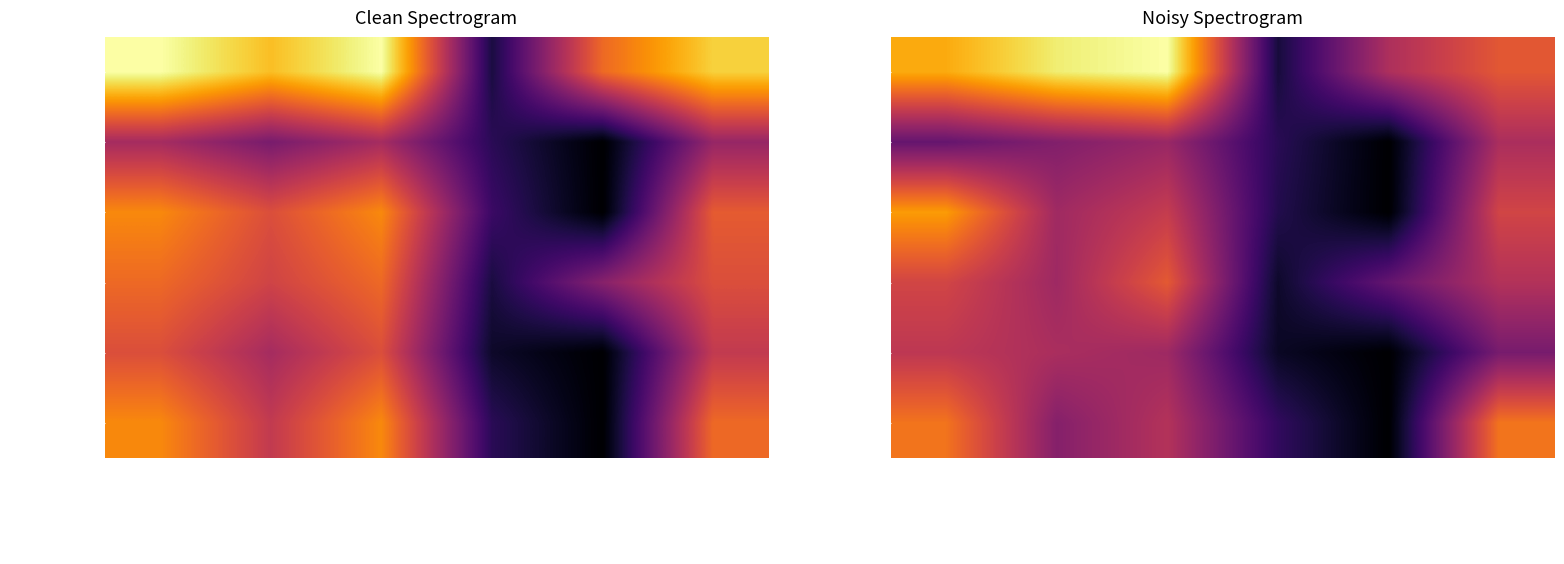

Which series has the largest total across all categories?

TV national